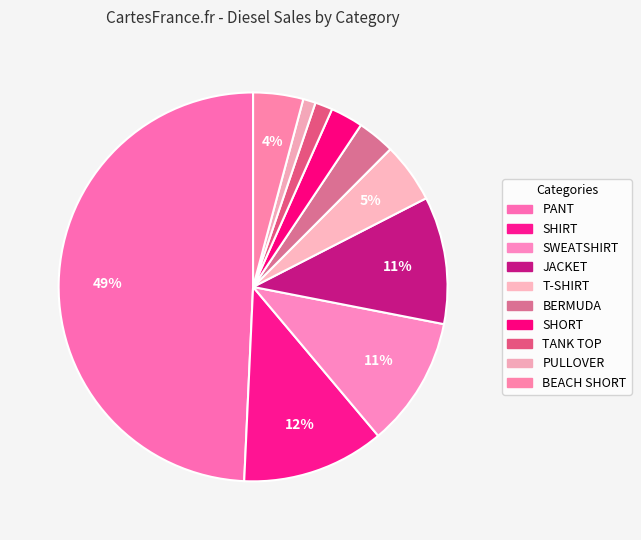

Which category has the biggest portion of the pie?

PANT